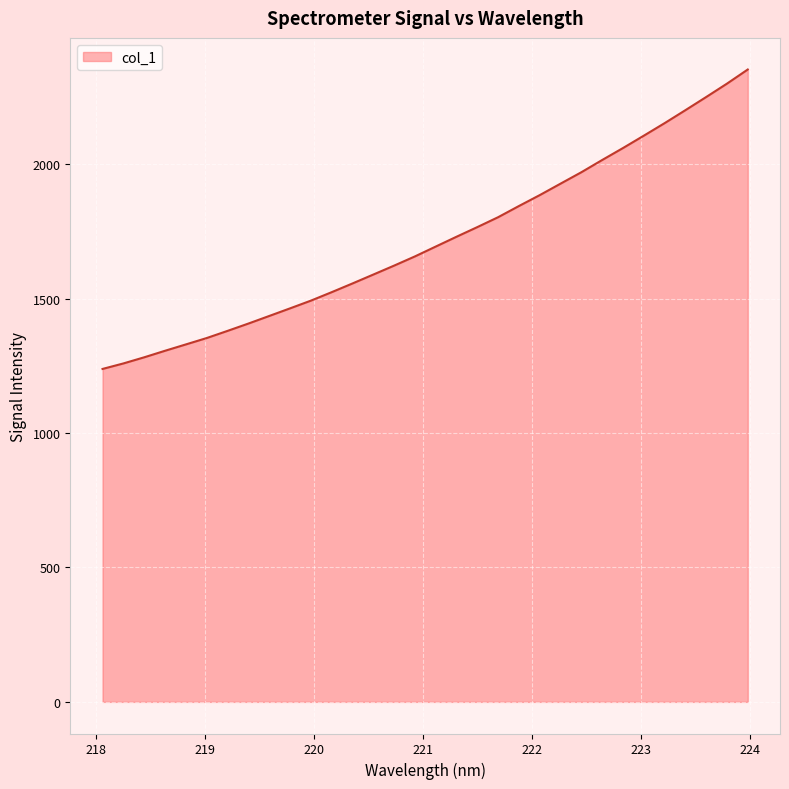

What is the minimum value shown in the chart?

1238.5